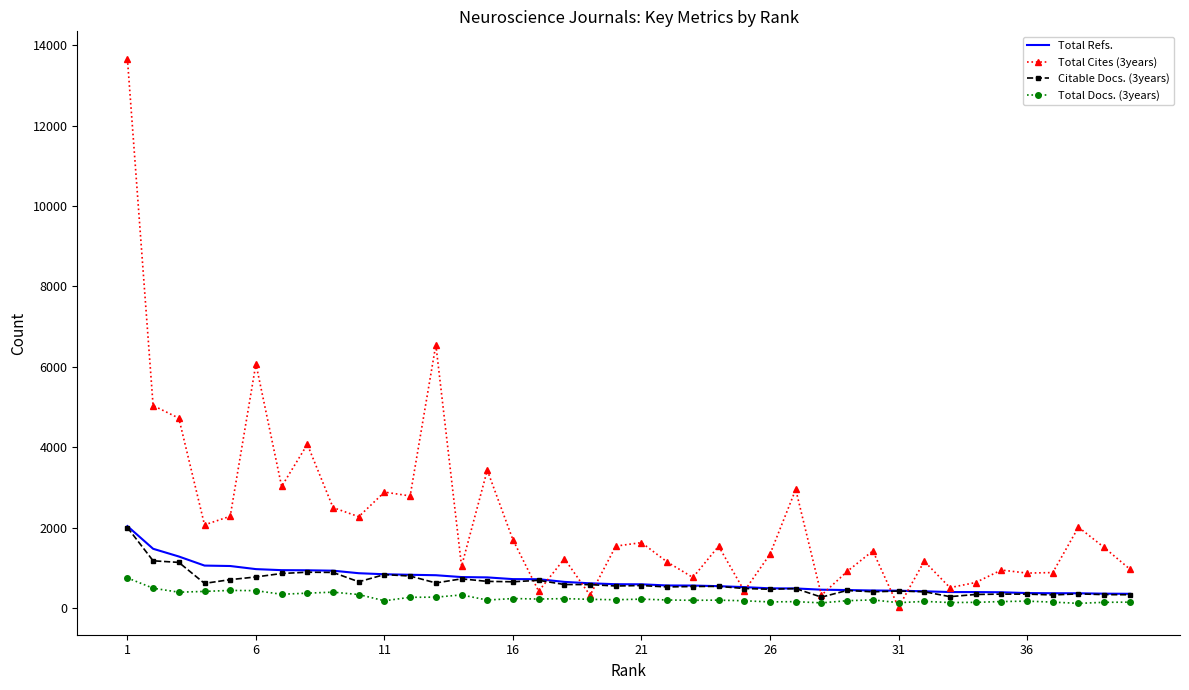

What is the difference between the second highest and minimum values in the Total Refs. series?

1120